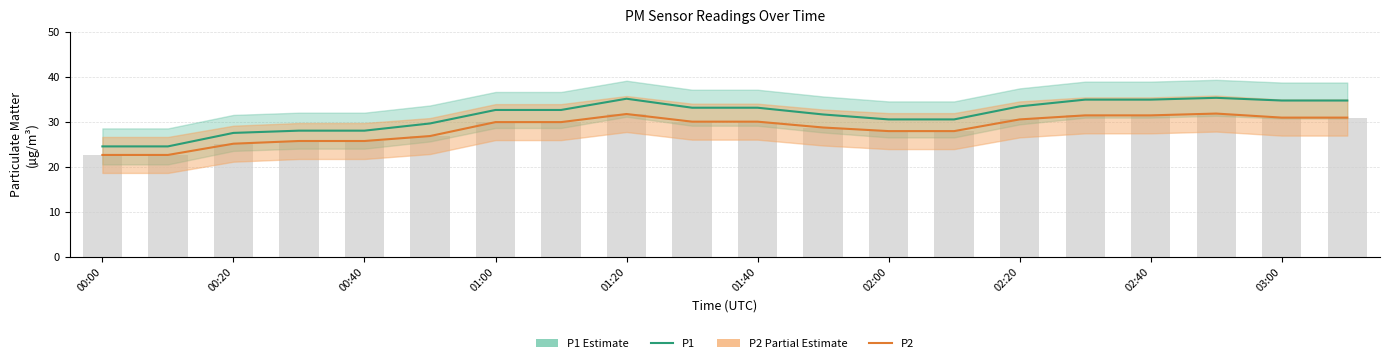

Between 10 and 19, which series saw the biggest shift?

P1 (Estimate)